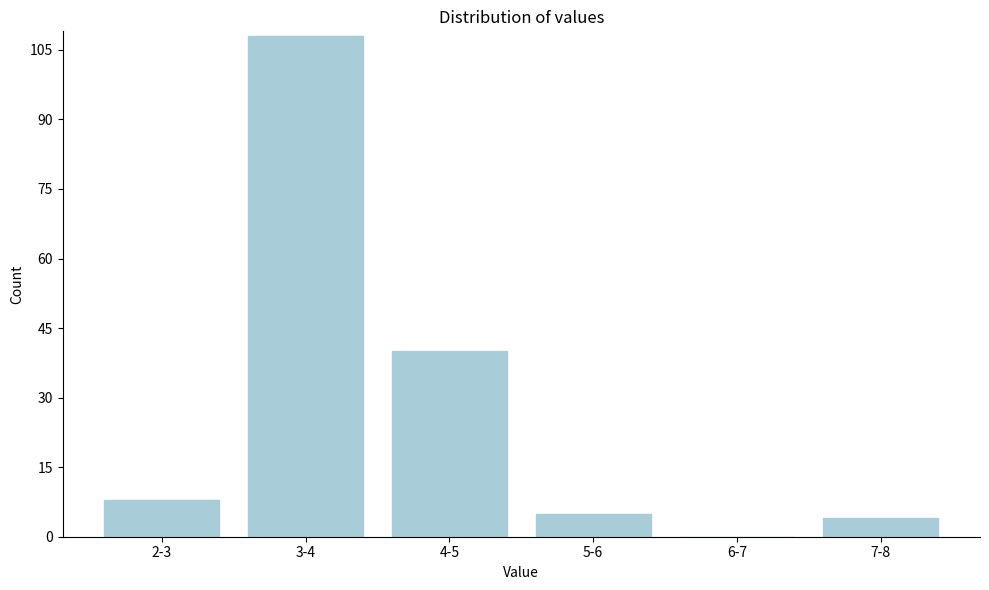

Reading right to left, extract all data points from this chart.

7-8=4	6-7=0	5-6=5	4-5=40	3-4=108	2-3=8